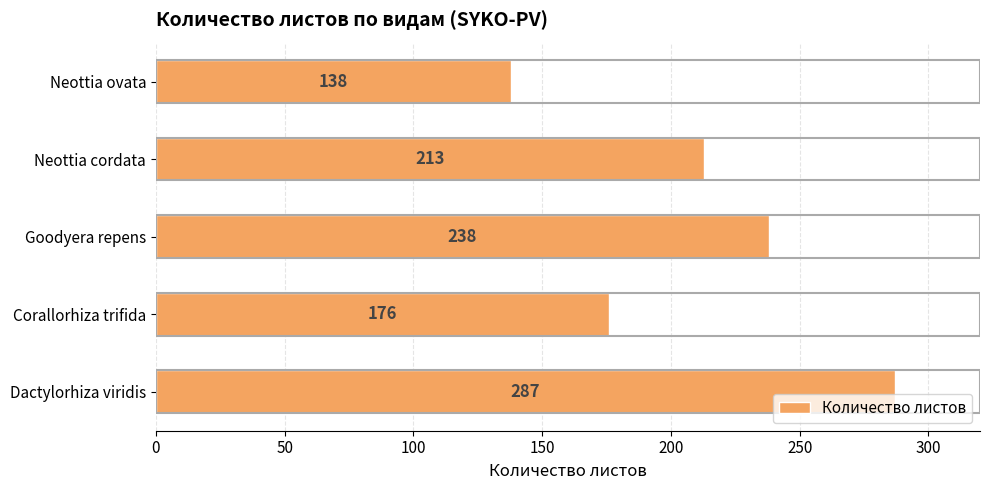

Reading bottom to top, transcribe all the data shown in this chart.

287	176	238	213	138